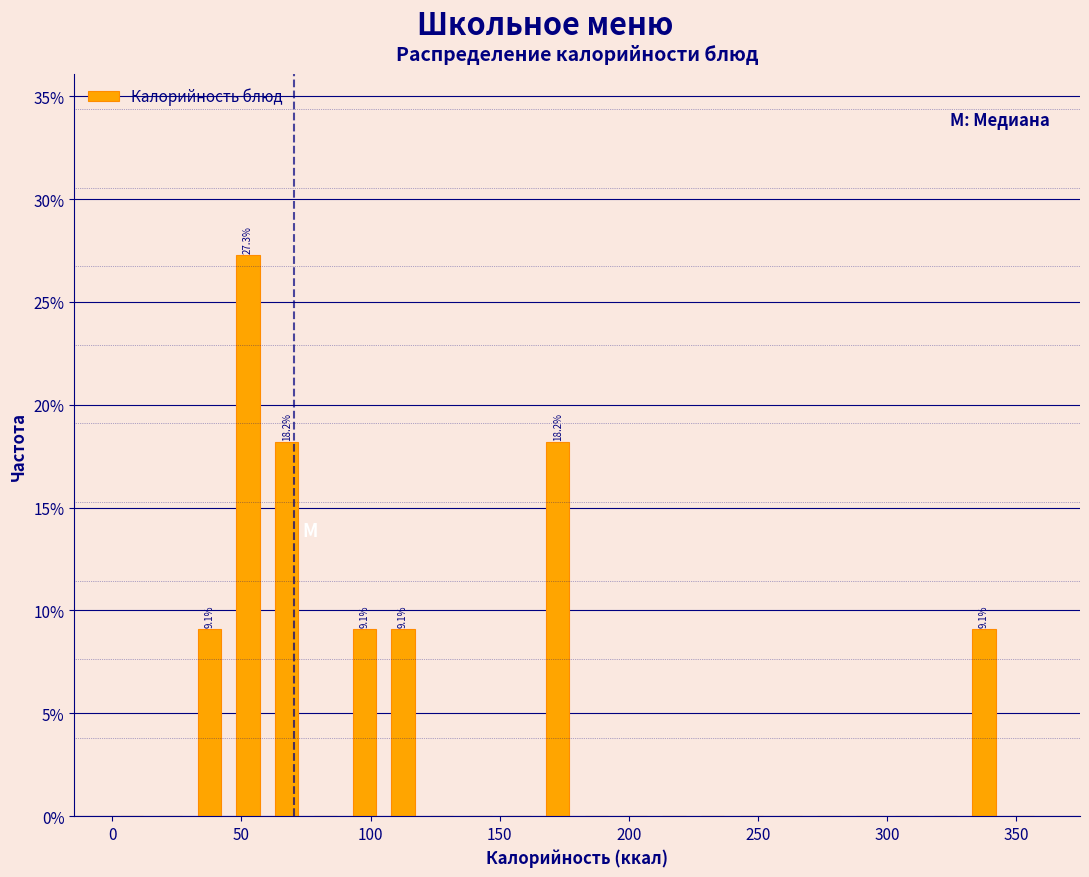

Around what value on the x-axis is the tallest bar? Give the approximate position of its centre, as read against the axis.

55